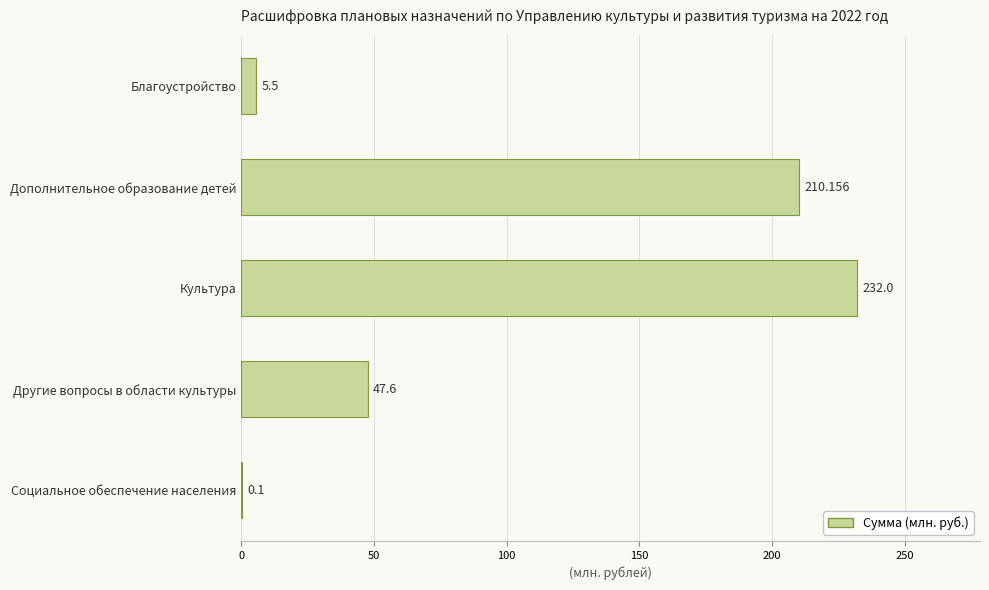

Between Дополнительное образование детей and Культура, which is larger?

Культура